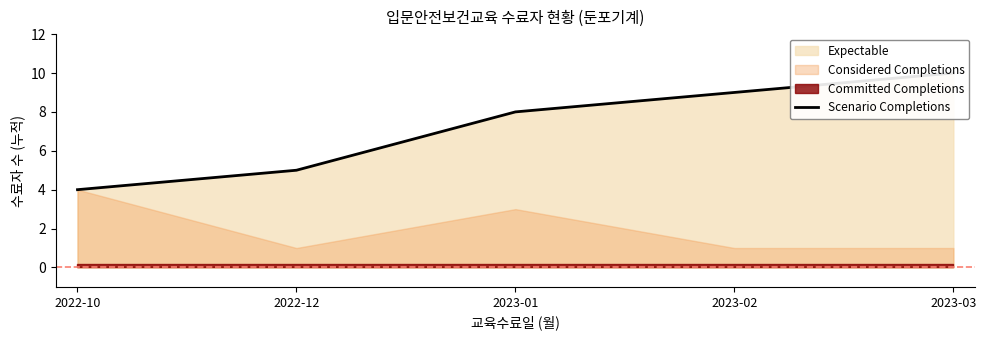

What is the label of the 5th point from the right?

2022-10